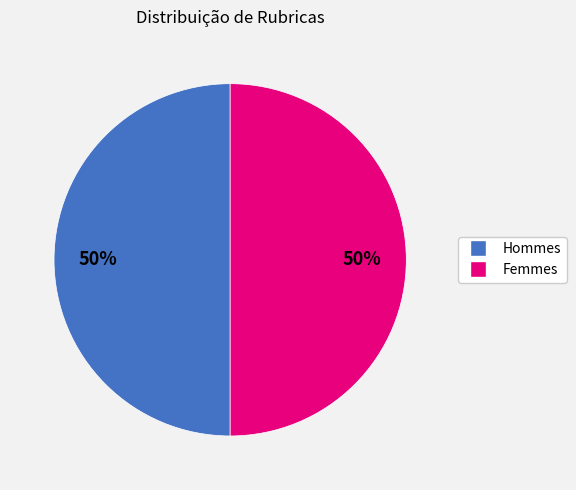

To the nearest percent, what is the average slice percentage?

50%